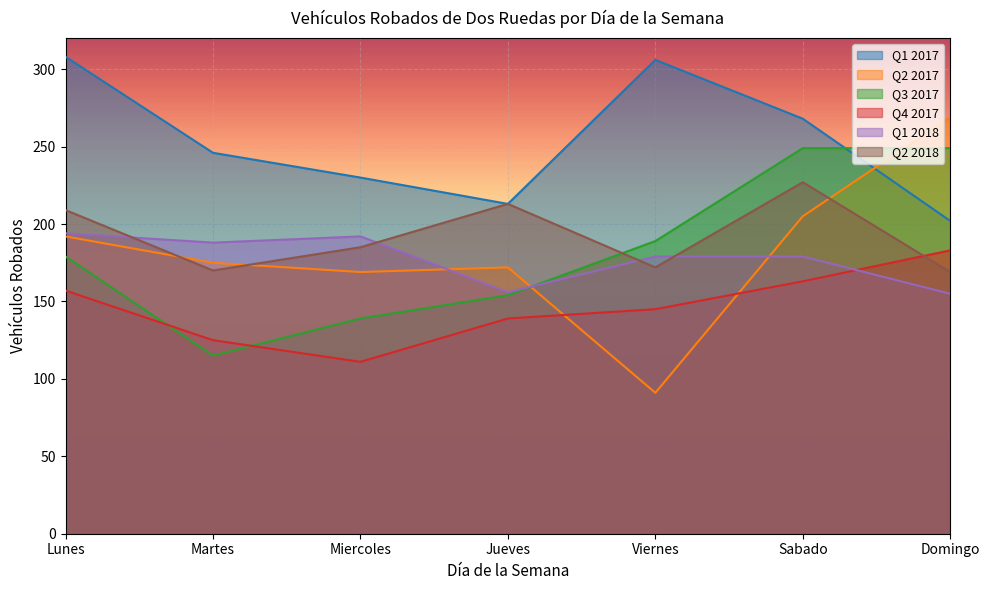

How many lines are shown in the chart?

6